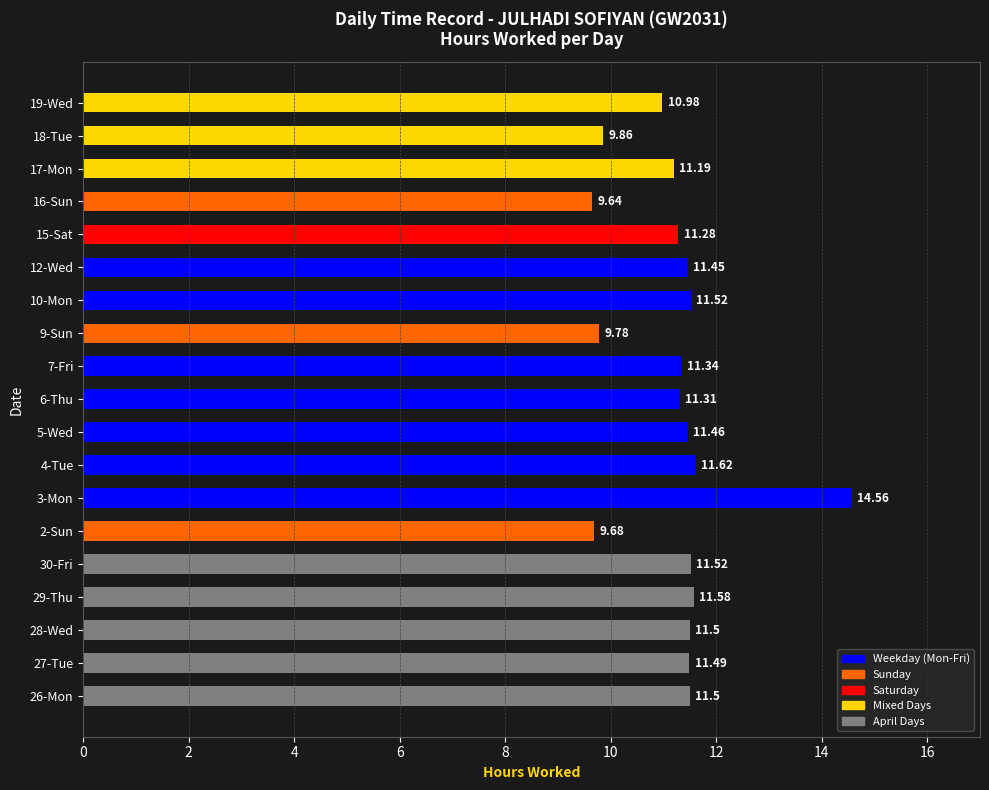

What is the change in value from 4-Tue to 6-Thu?

-0.3